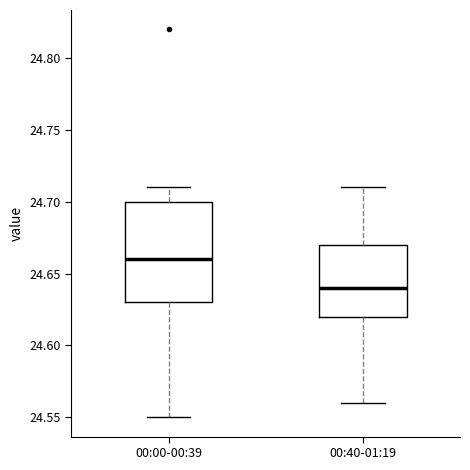

Where does the upper whisker of the box for 00:40-01:19 end on the y-axis? The values are not printed on the chart, so give them approximately, as read against the axis.

24.71